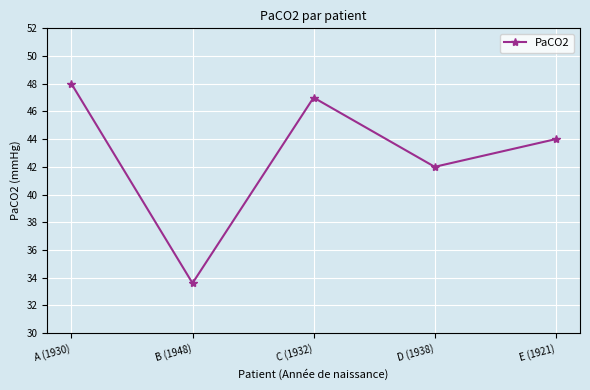

Rank the categories by value from highest to lowest.

A (1930), C (1932), E (1921), D (1938), B (1948)